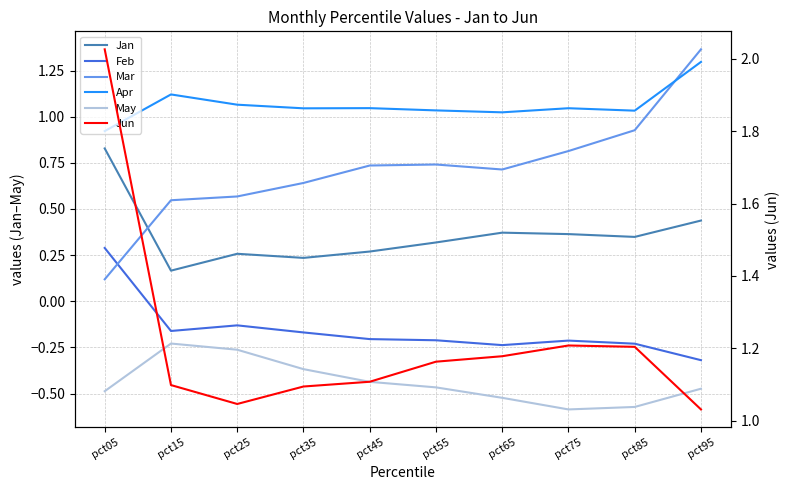

True or false: Jun and Feb intersect in this chart.

False